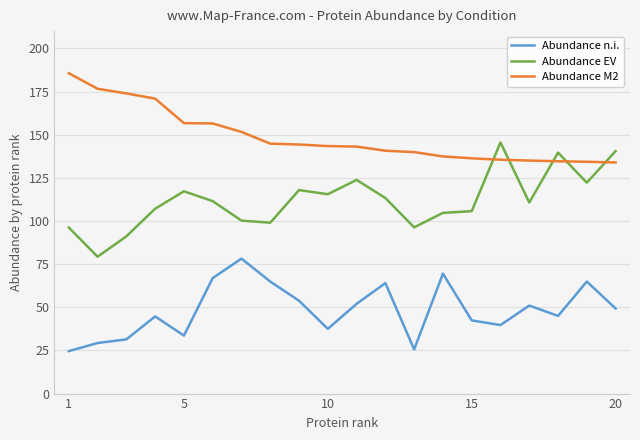

What is the lowest value of the Abundance n.i. series?

24.6